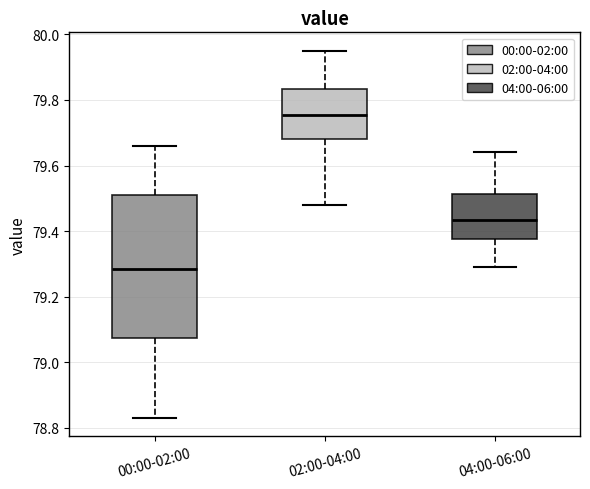

Where does the lower whisker of the box for 00:00-02:00 end on the y-axis? The values are not printed on the chart, so give them approximately, as read against the axis.

78.84